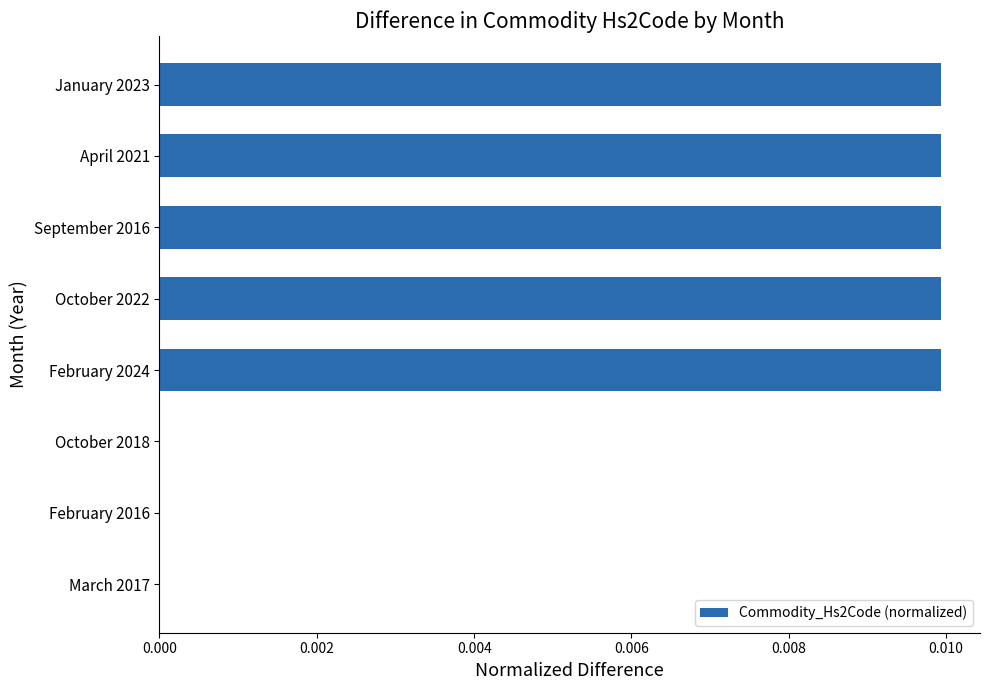

The value at April 2021 is 0.0. True or false?

True